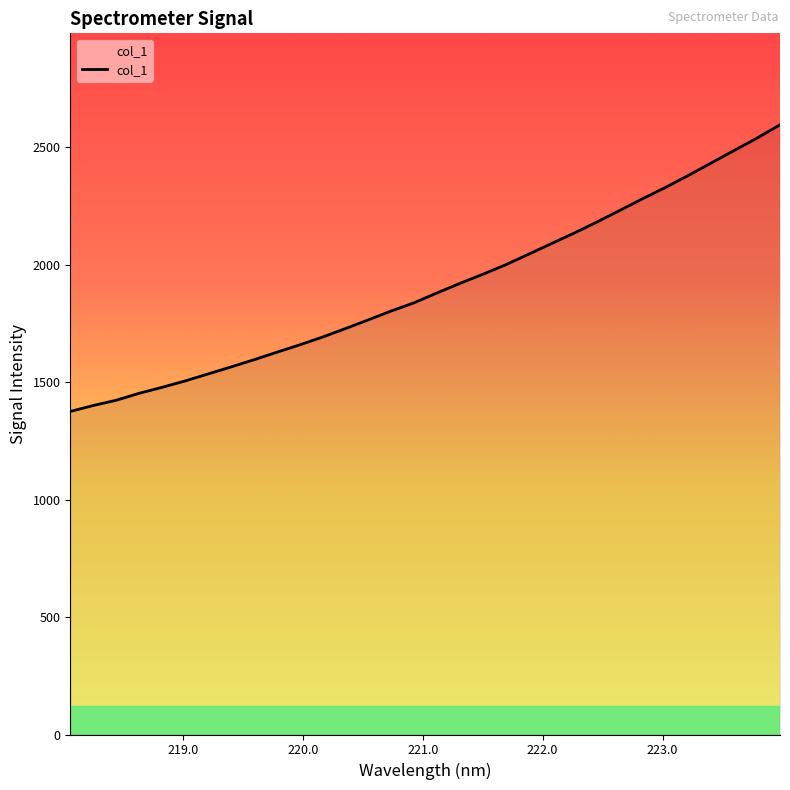

What is the minimum value shown in the chart?

1374.7